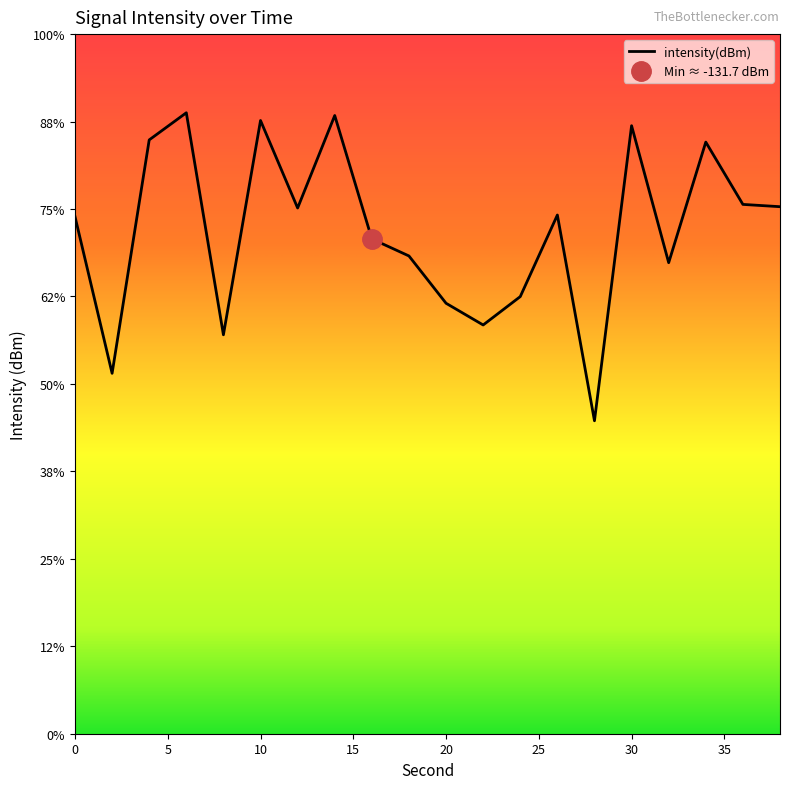

Is it true that the value at 8 is -137.2?

True